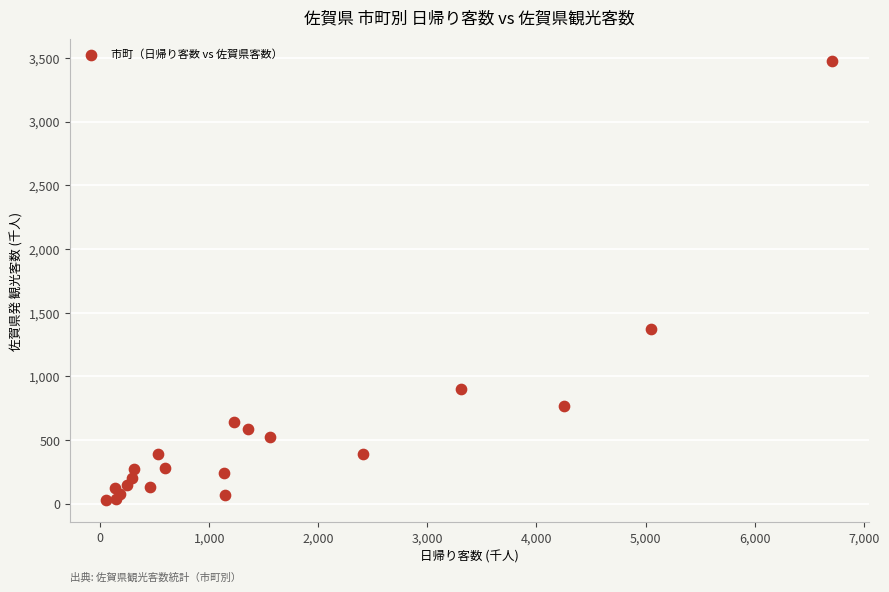

What Y value in the scatter plot is closest to 1752?

1369.7